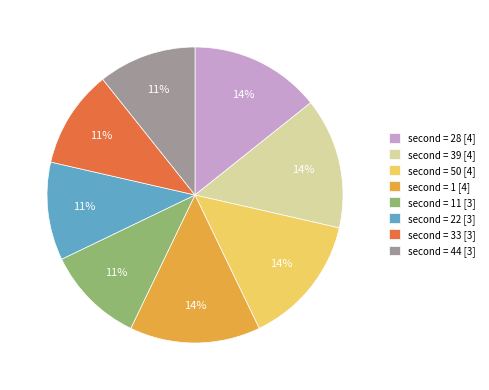

To the nearest percent, what is the average slice percentage?

12%